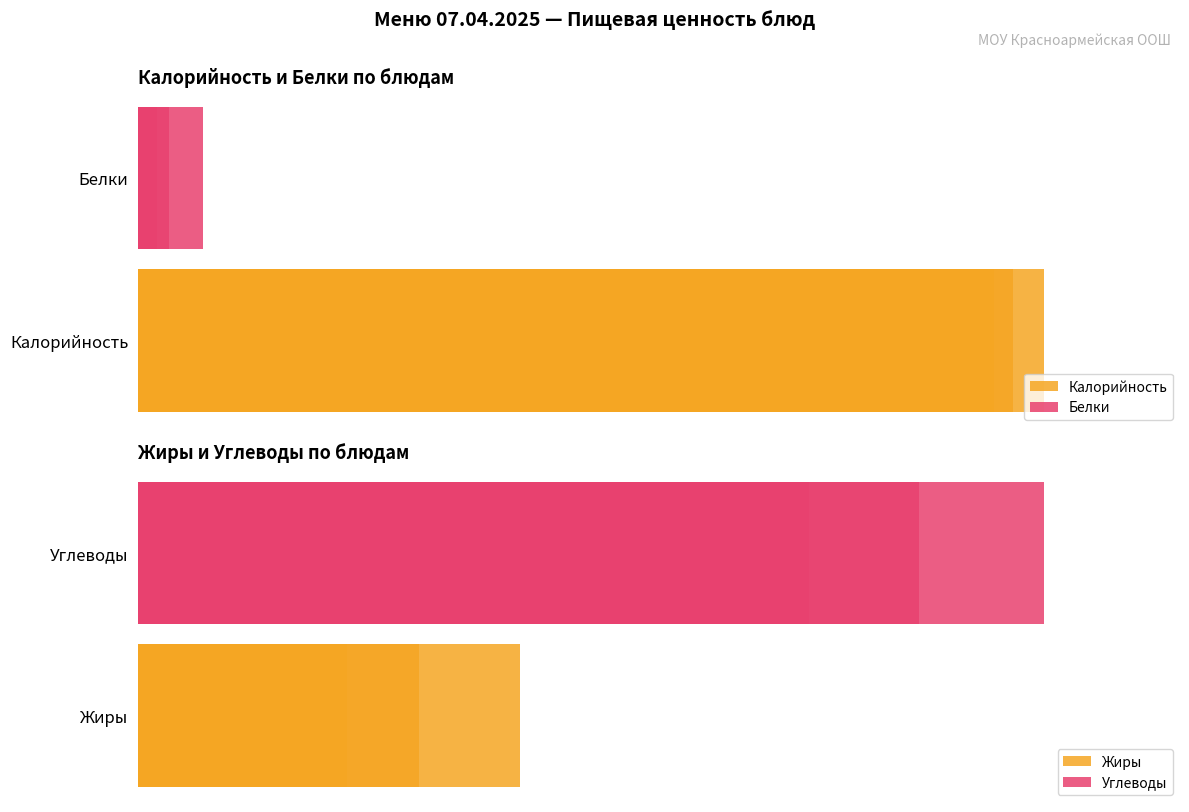

Is it true that Жиры equals 0.1 at 8?

False